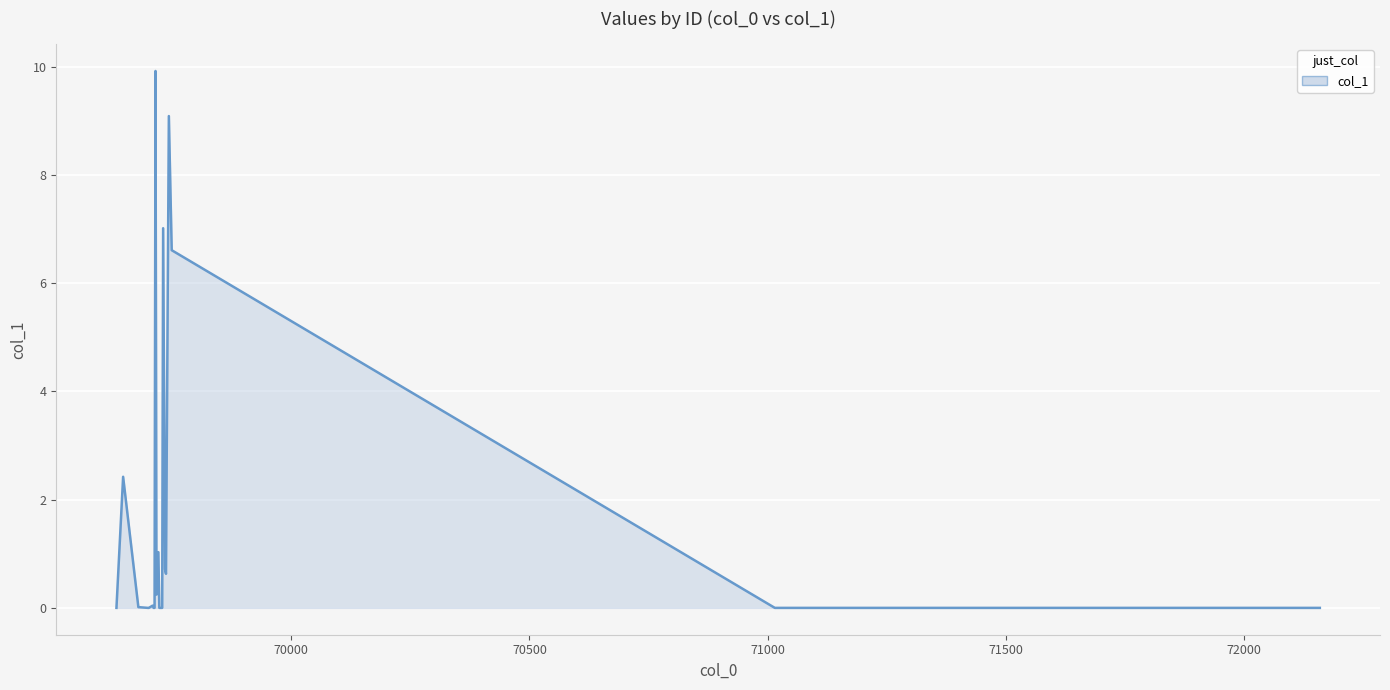

What is the difference between the maximum and minimum values?

9.9